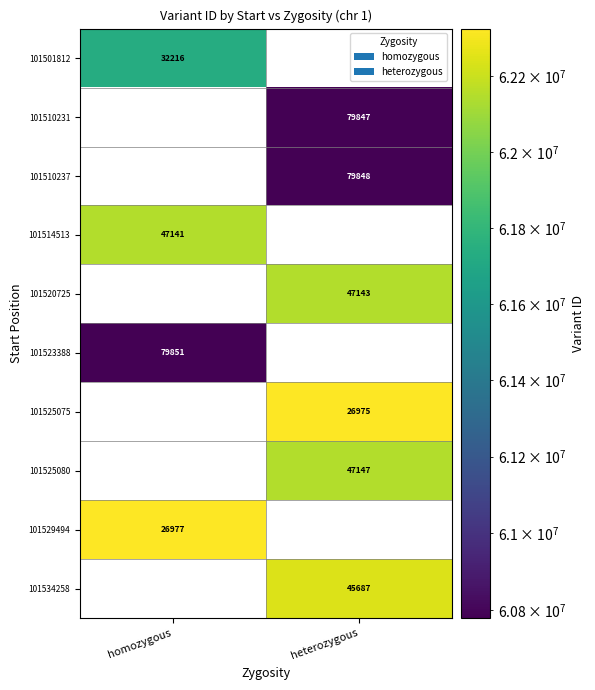

The 101525075 series shows 26975 at heterozygous. True or false?

True